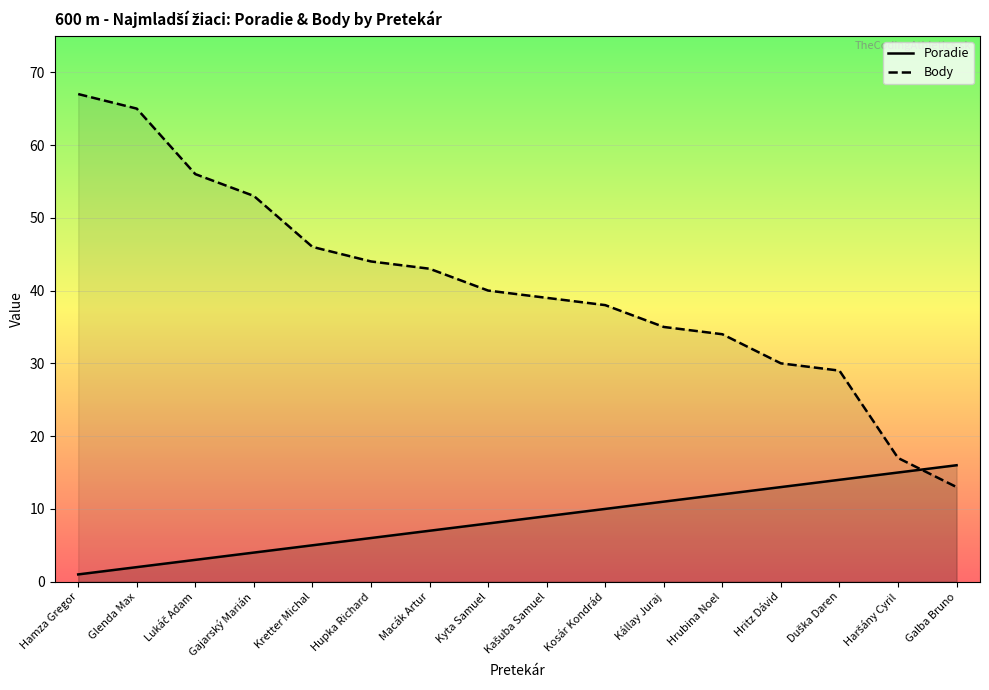

Is it true that Poradie equals 10 at Kosár Kondrád?

True